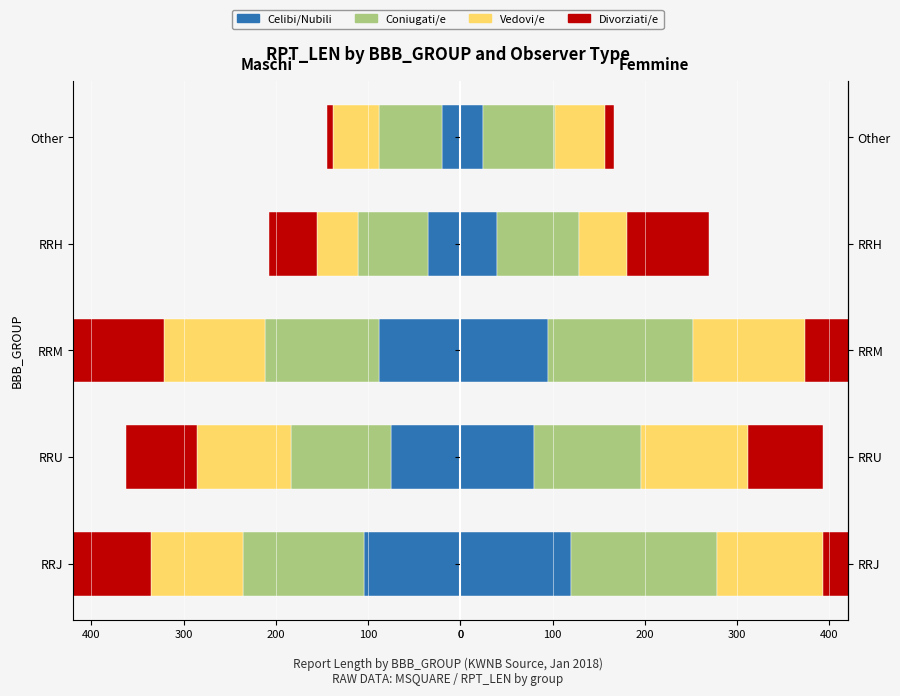

The value of Vedovi/e at RRH is 52. True or false?

True